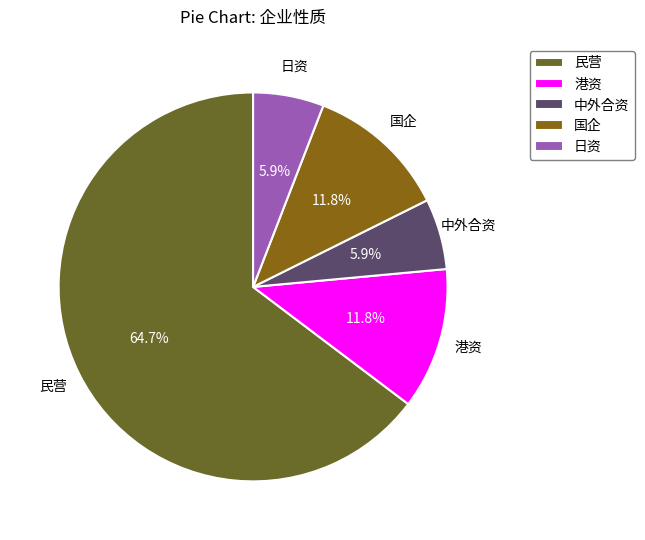

Combined, what portion of the pie is 中外合资 and 日资?

11.8%